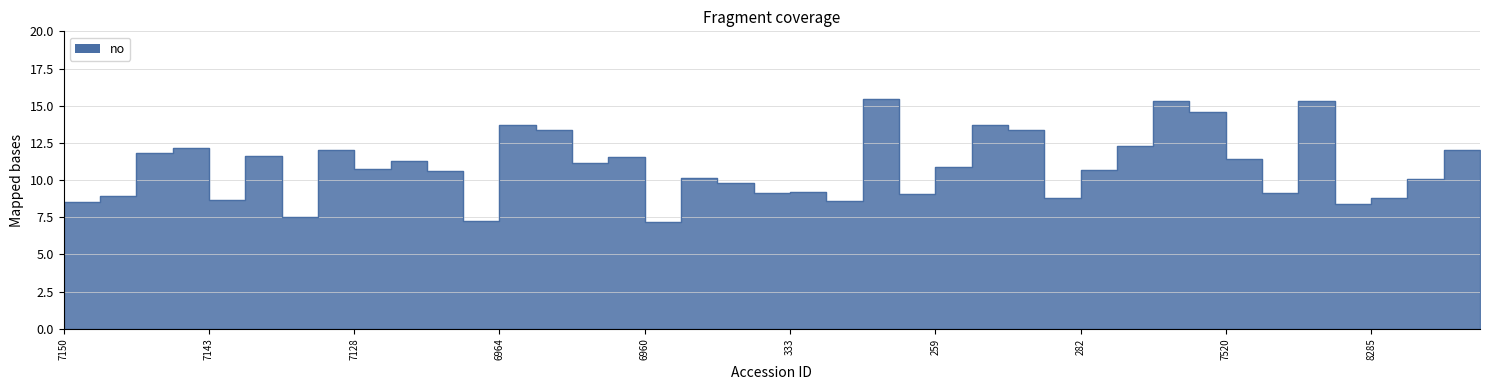

List the labels in order of value, smallest first.

6960, 6967, 7139, 8296, 7150, 357, 7143, 8285, 328, 7149, 281, 6970, 8271, 333, 6968, 8284, 6961, 7515, 6966, 282, 7128, 259, 6962, 7126, 7520, 6963, 7141, 7147, 7135, 7514, 7145, 286, 6965, 321, 260, 6964, 8275, 8297, 8283, 267